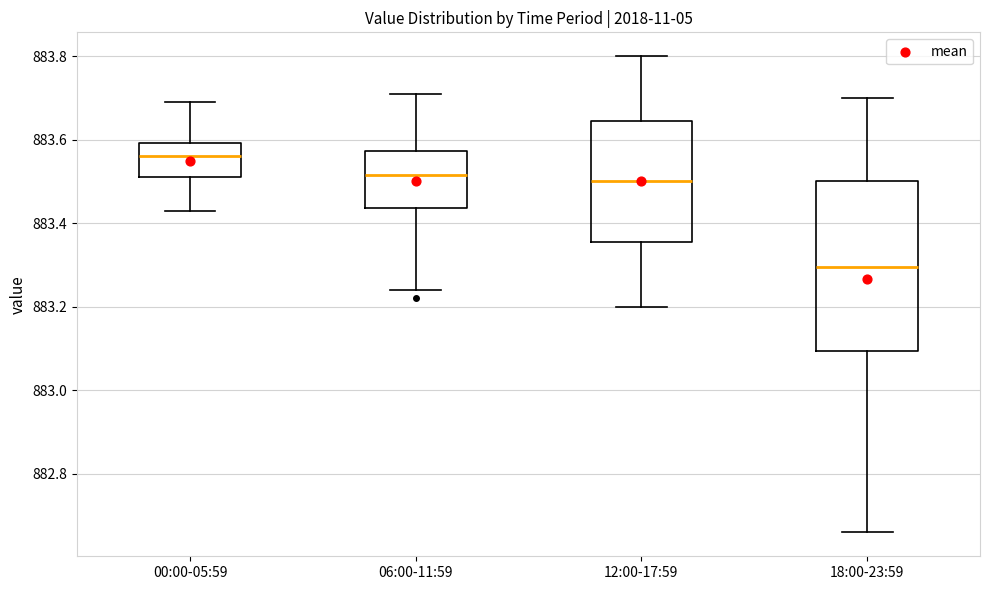

Where is the lower edge of the box for 00:00-05:59 on the y-axis? The values are not printed on the chart, so give them approximately, as read against the axis.

883.52